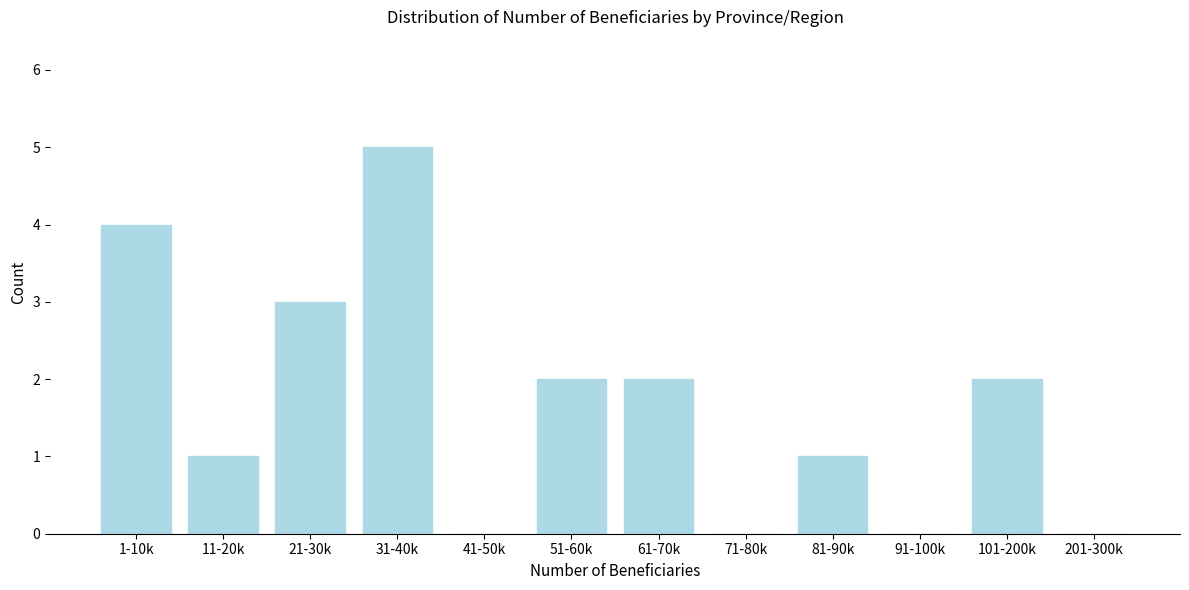

Reading right to left, what are all the values shown in this chart?

201-300k=0	101-200k=2	91-100k=0	81-90k=1	71-80k=0	61-70k=2	51-60k=2	41-50k=0	31-40k=5	21-30k=3	11-20k=1	1-10k=4